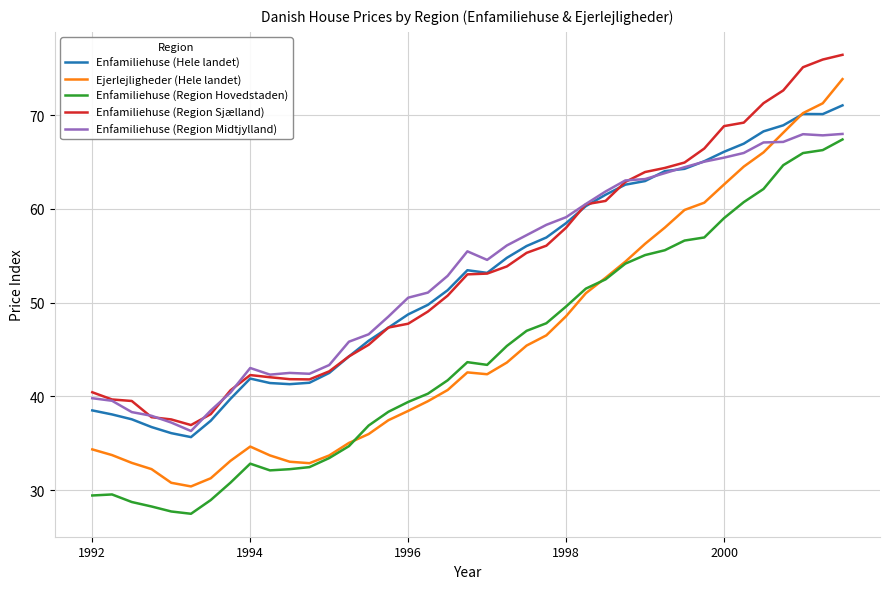

What are all the series names shown in the legend?

Enfamiliehuse (Hele landet), Ejerlejligheder (Hele landet), Enfamiliehuse (Region Hovedstaden), Enfamiliehuse (Region Sjælland), Enfamiliehuse (Region Midtjylland)